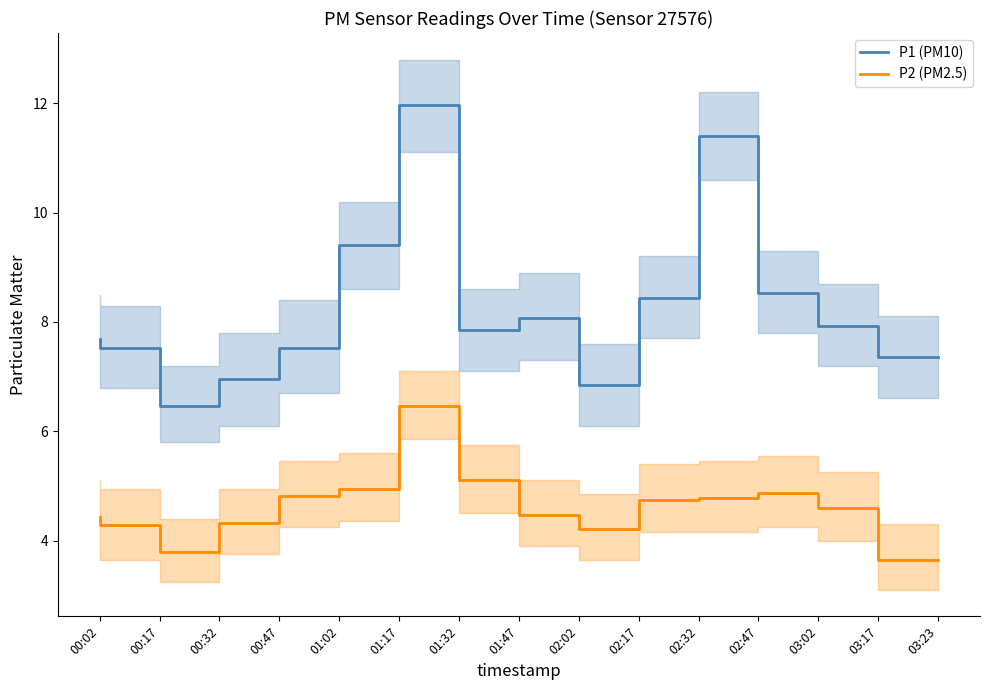

Which label corresponds to the largest value in the chart?

01:32